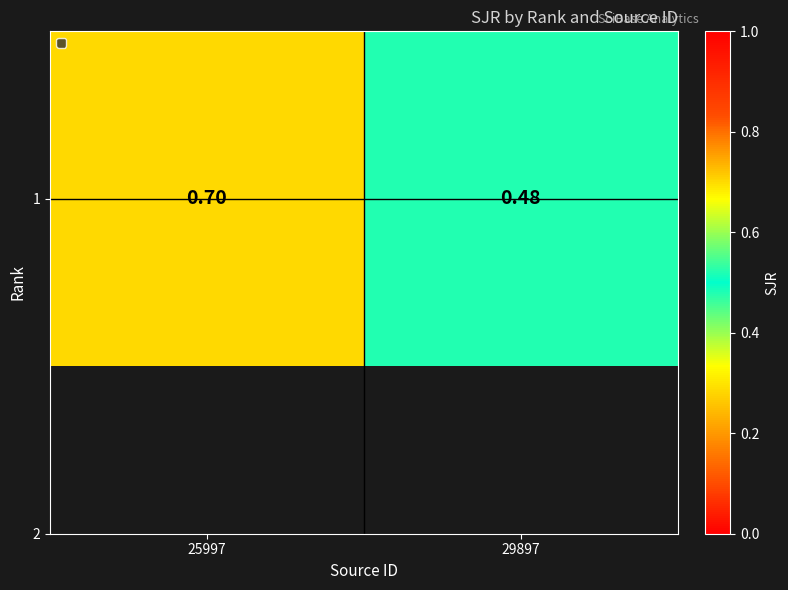

True or false: the data shows 0.7 at 25997.

True